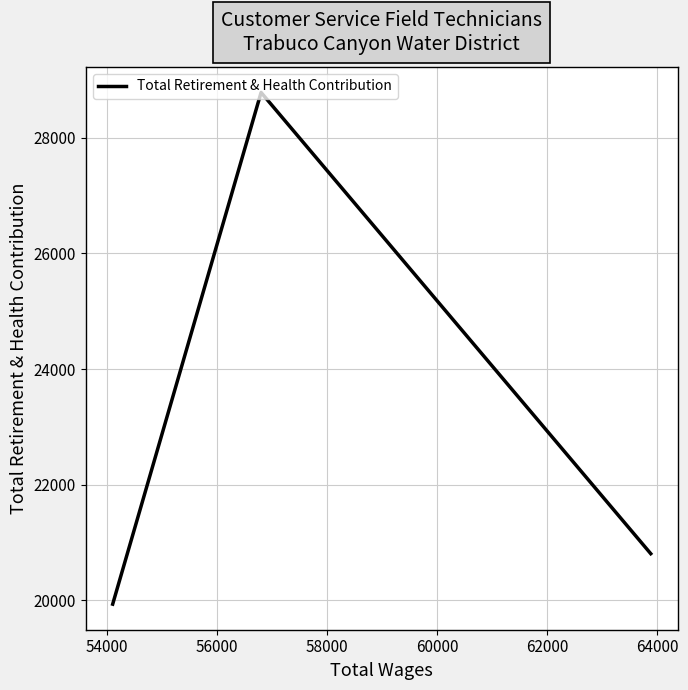

What is the minimum value shown in the chart?

19936